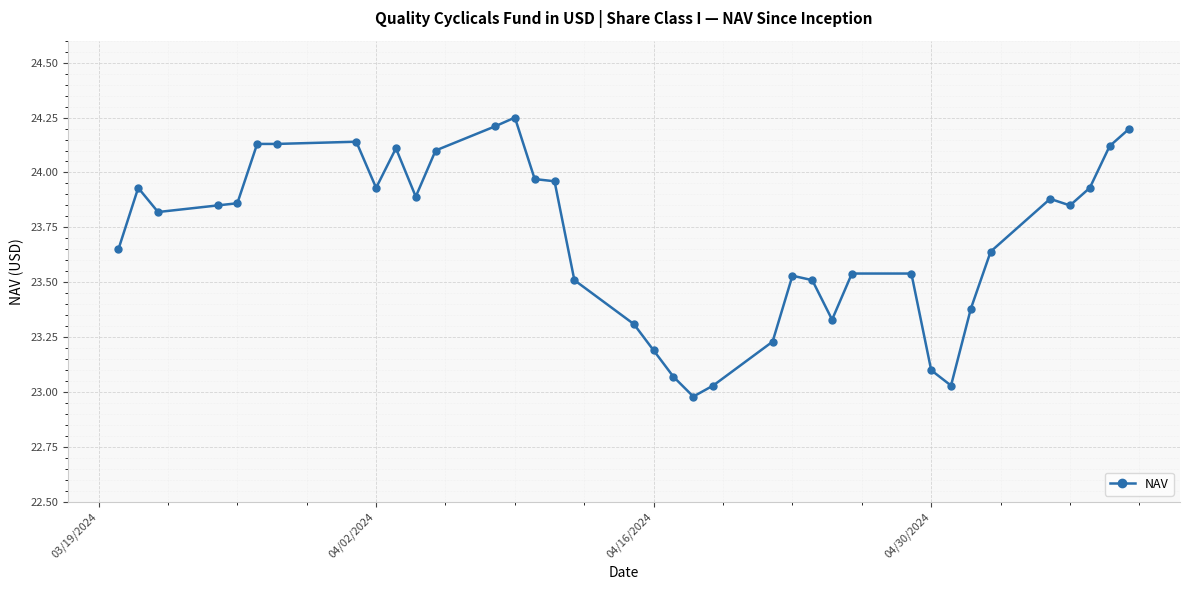

What is the sum of all values?

876.8